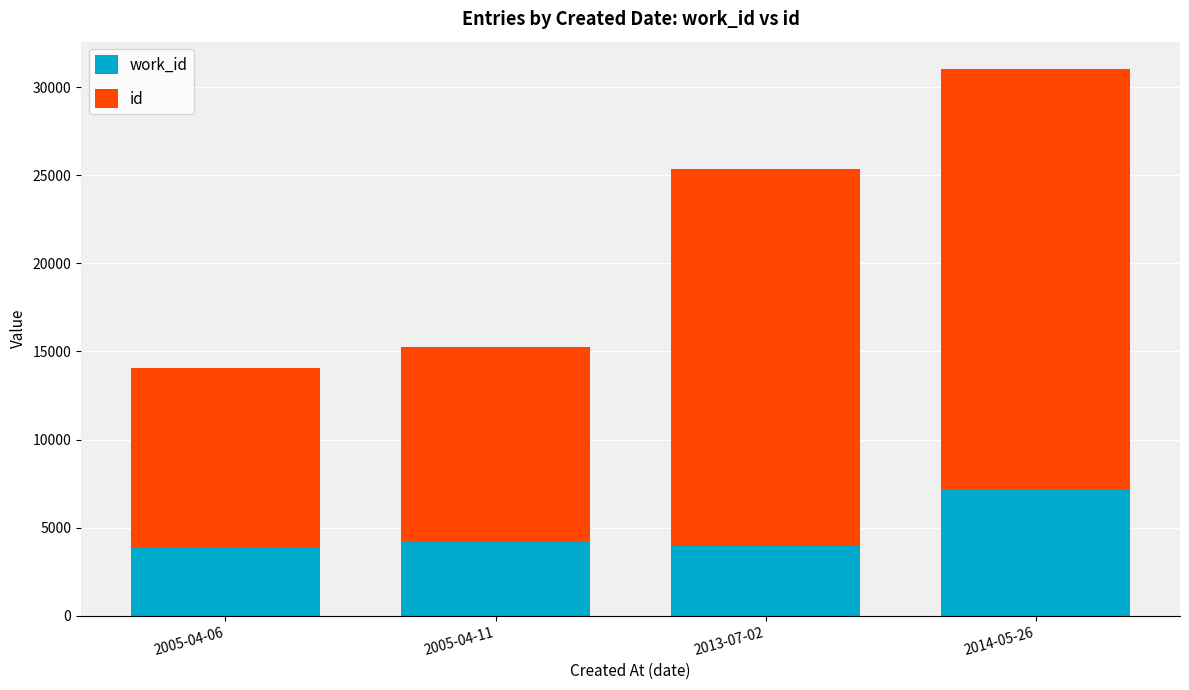

At which category is the sum across all series the highest?

2014-05-26